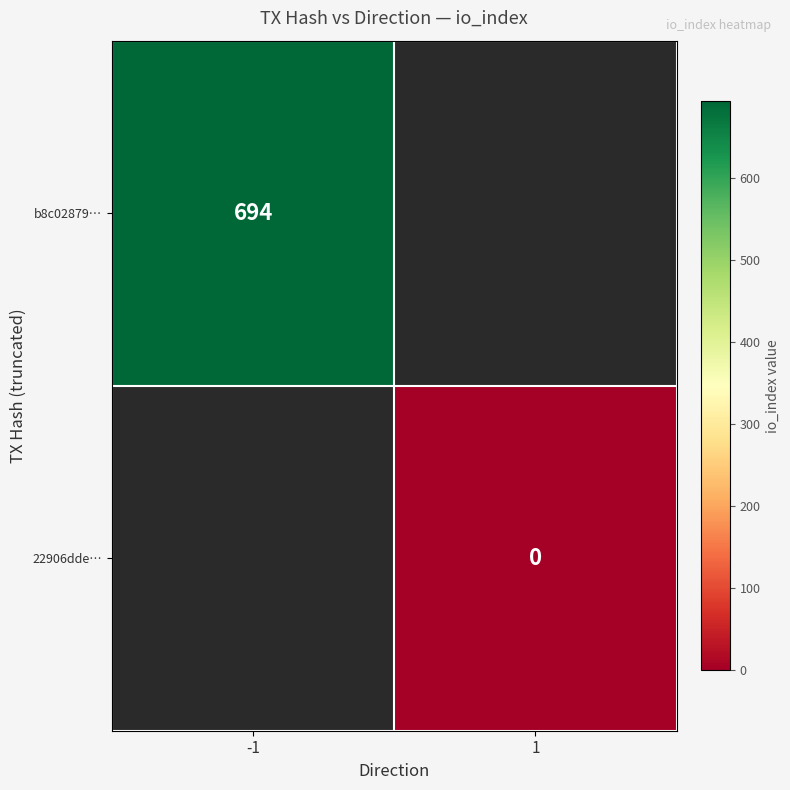

The value of b8c02879… at -1 is 154. True or false?

False